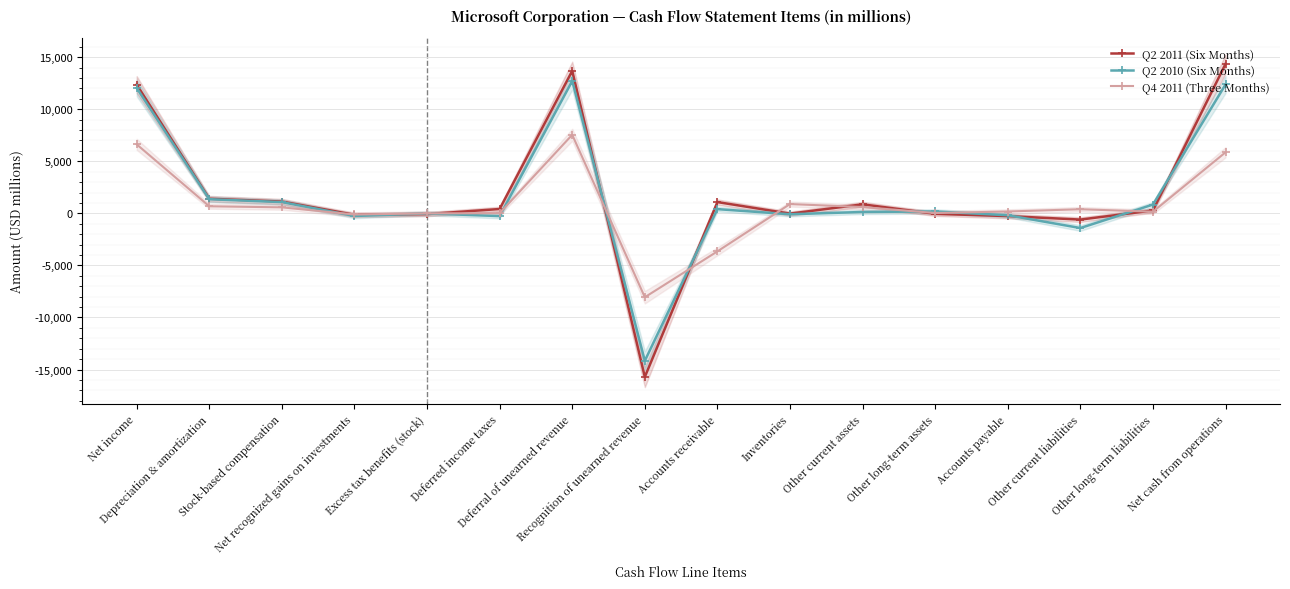

What is the approximate value of Q2 2010 (Six Months) at Other long-term assets, to the nearest 100?

200